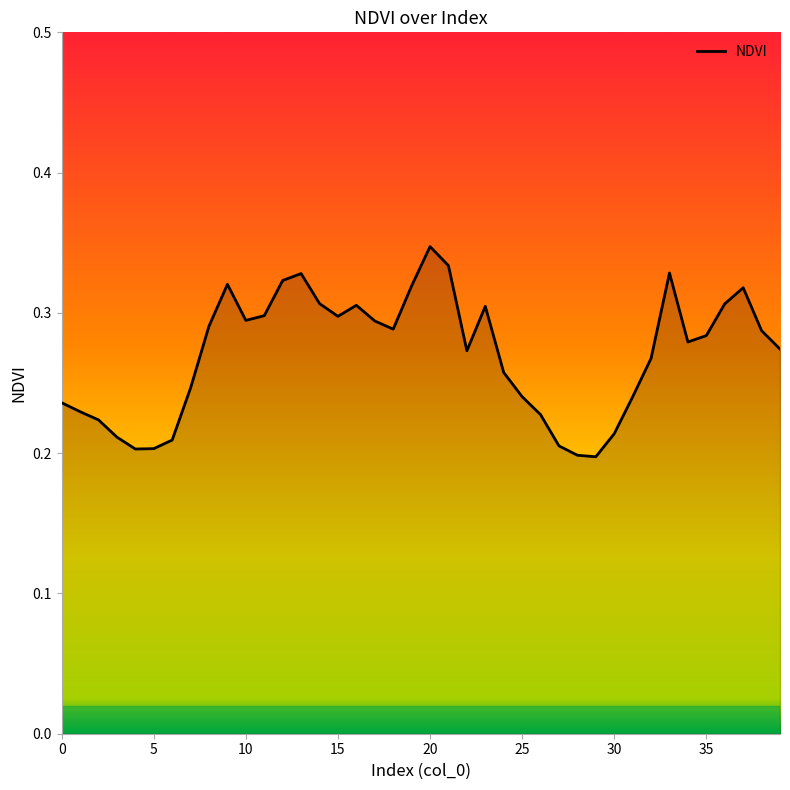

How many lines are shown in the chart?

1